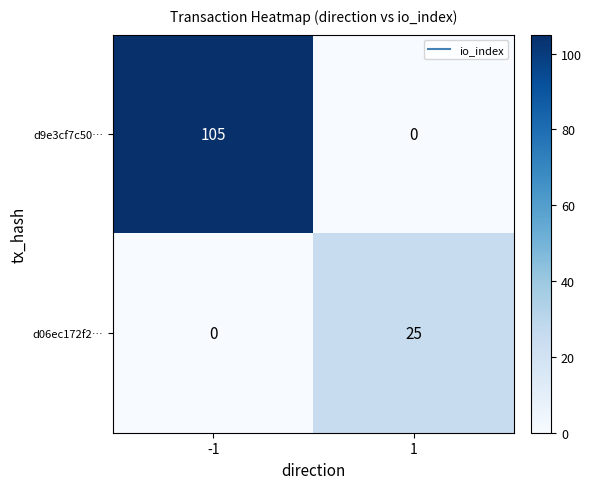

Which series has the largest total across all categories?

d9e3cf7c50…